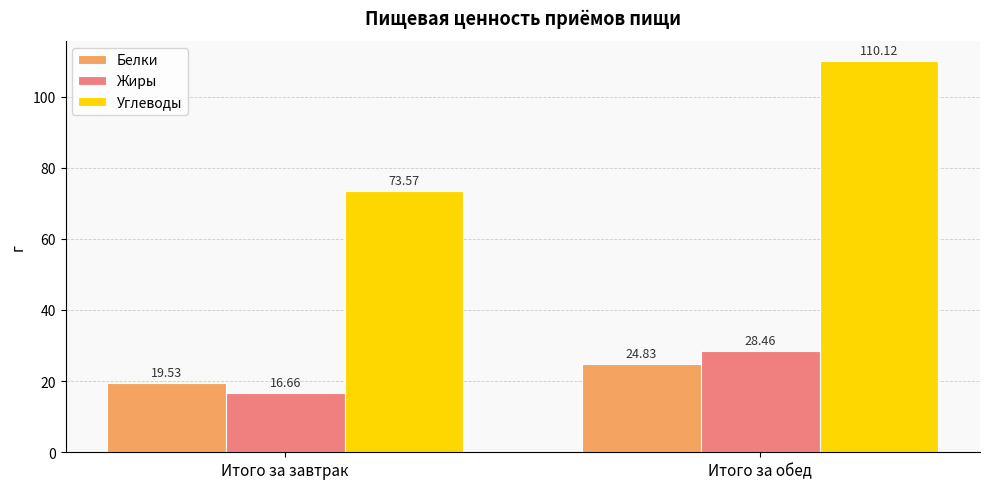

True or false: Жиры has a value of 10.5 at Итого за обед.

False